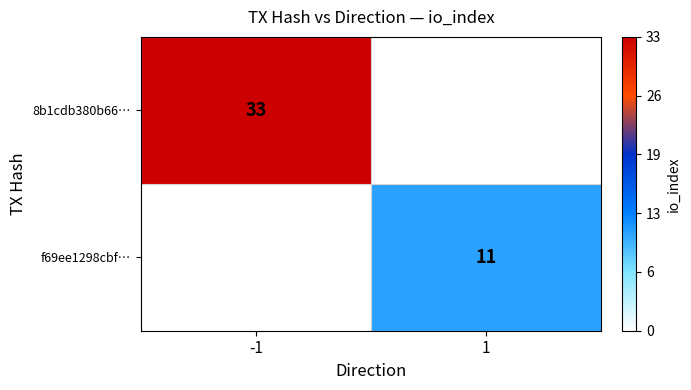

At how many categories does at least one series exceed 31?

1